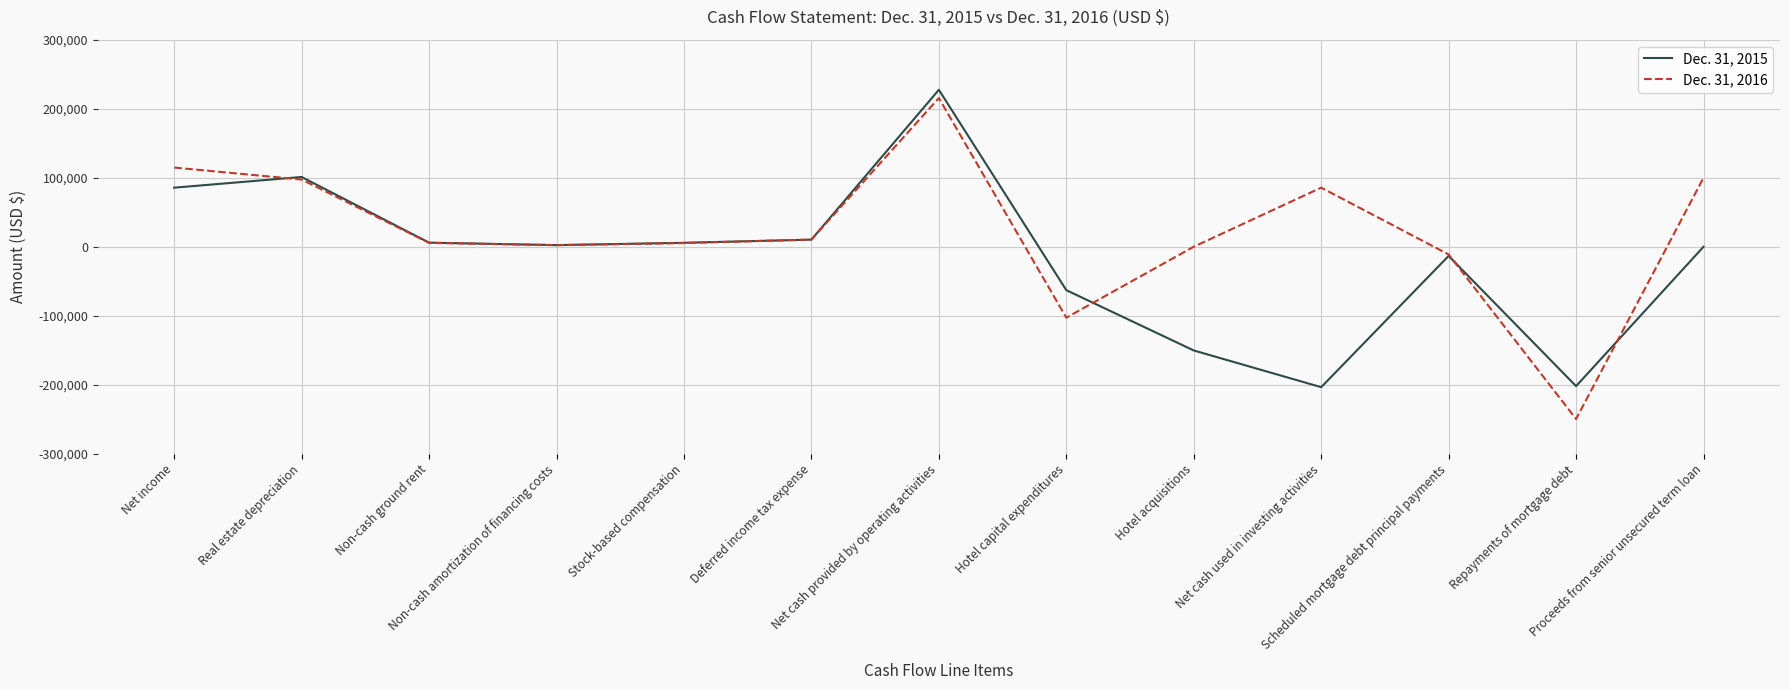

Which series has the widest spread of values?

Dec. 31, 2016